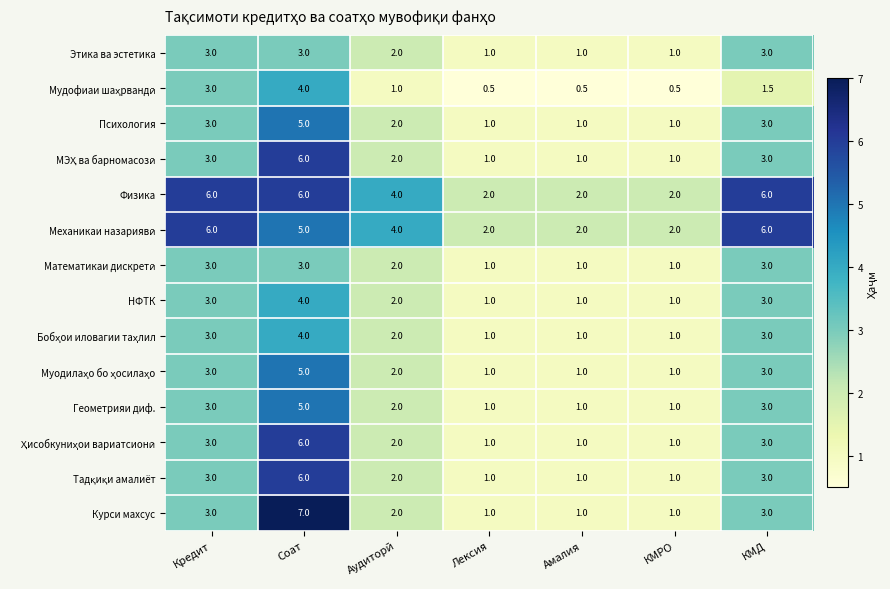

How many series are shown in this chart?

14